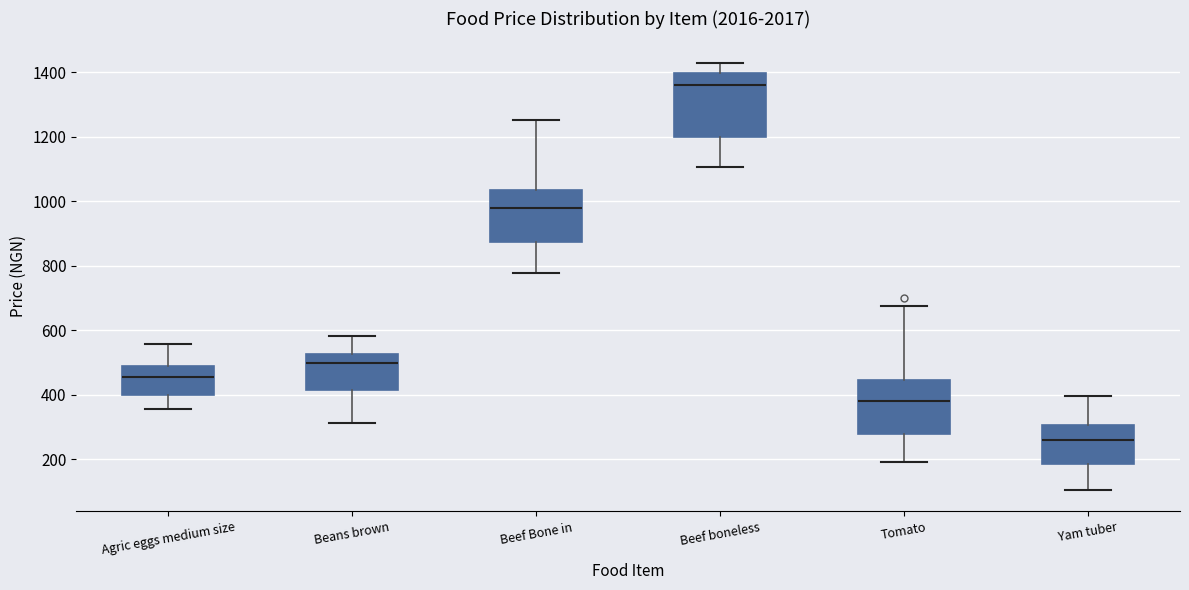

Reading left to right, read every box against the y-axis: the position of its median line, the range the box covers, and the ends of its whiskers. The values are not printed on the chart, so give them approximately, as read against the axis.

Agric eggs medium size: median 460, box 400 to 500, whiskers 360 to 560
Beans brown: median 500, box 420 to 520, whiskers 320 to 580
Beef Bone in: median 980, box 880 to 1040, whiskers 780 to 1260
Beef boneless: median 1360, box 1200 to 1400, whiskers 1100 to 1440
Tomato: median 380, box 280 to 440, whiskers 200 to 680
Yam tuber: median 260, box 180 to 300, whiskers 100 to 400